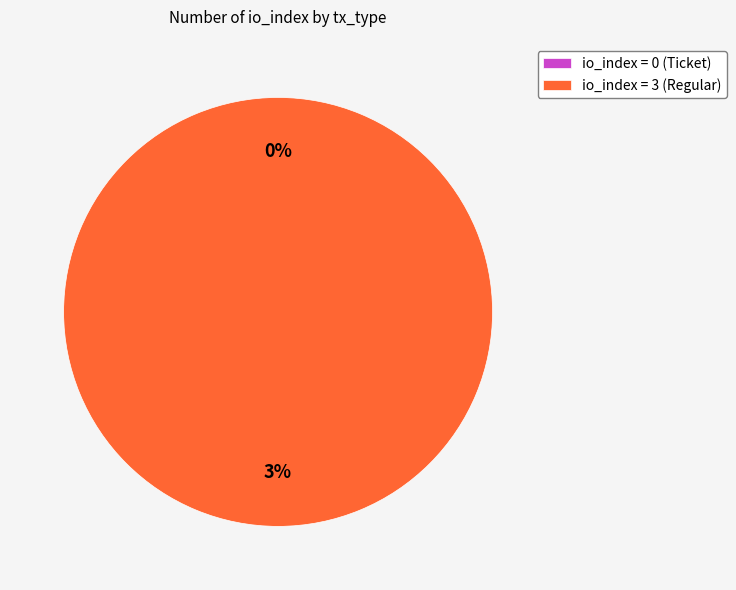

How many slices are in this pie chart?

2